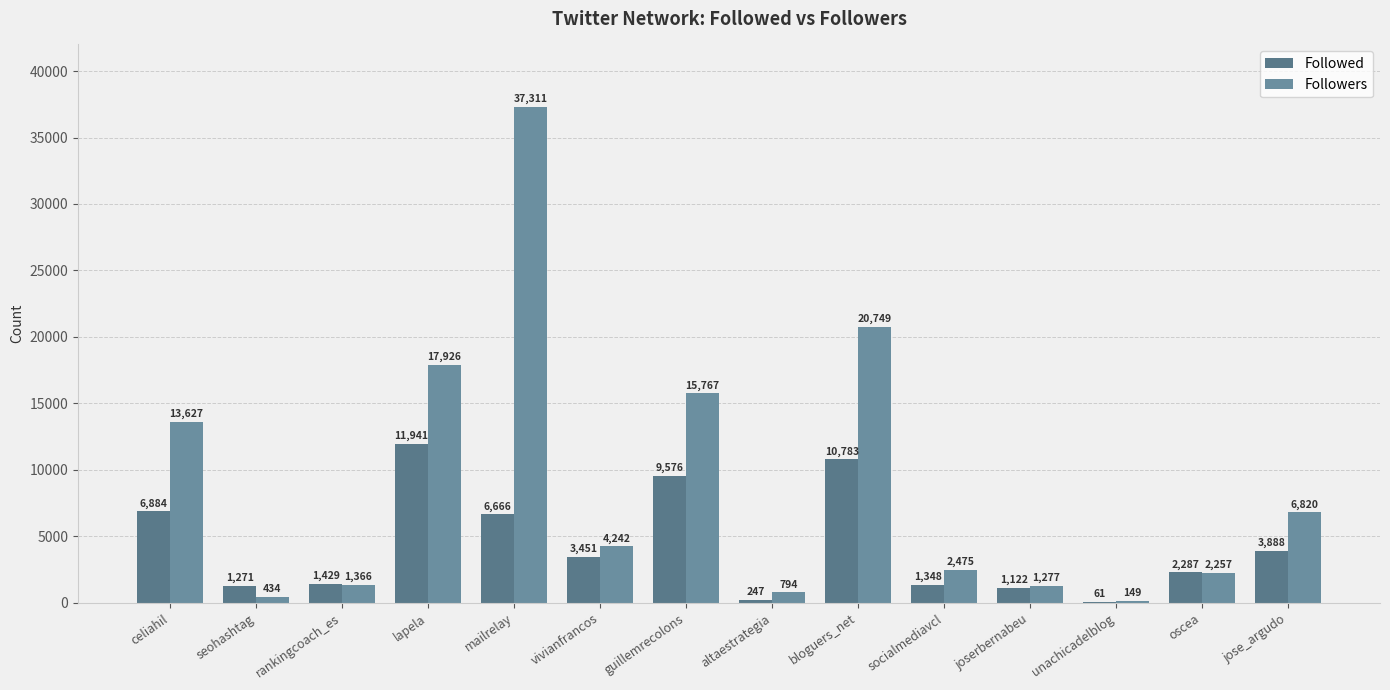

Are the bars grouped side by side (vs. stacked)?

Yes